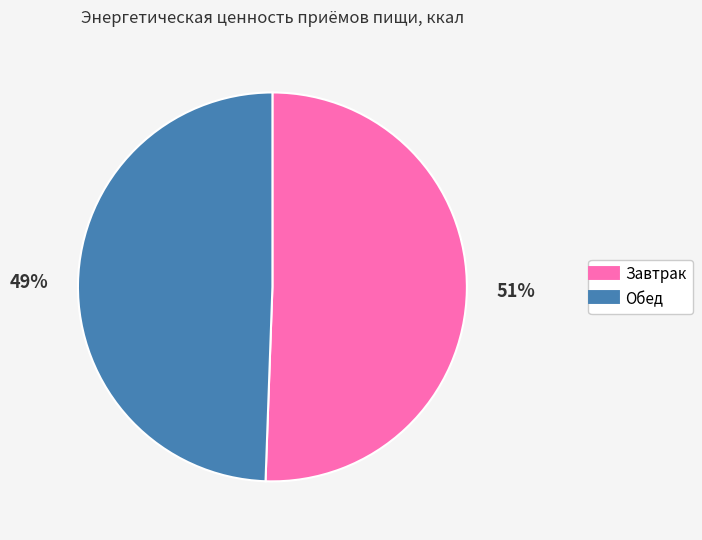

To the nearest percent, what is the combined percentage of Обед and Завтрак?

100%